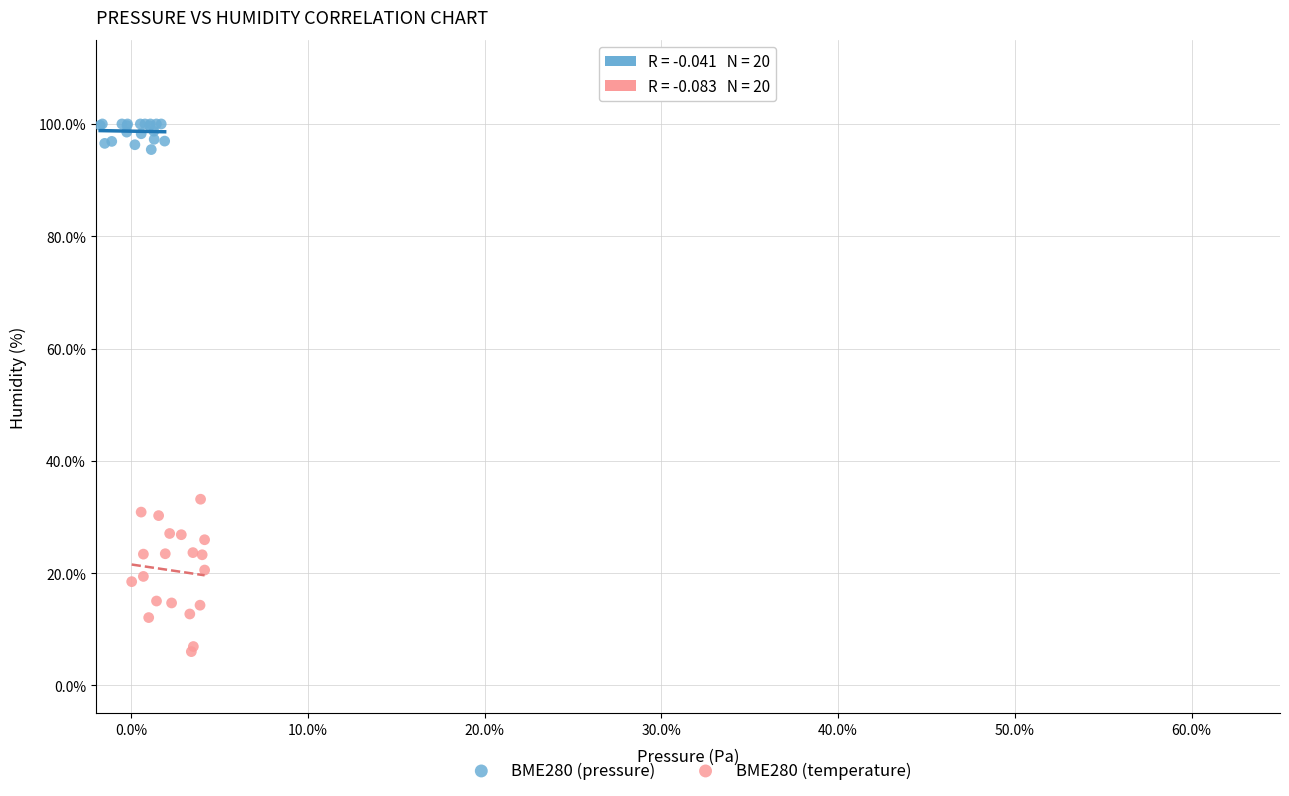

Which series reaches the minimum Y coordinate?

BME280 (temperature)